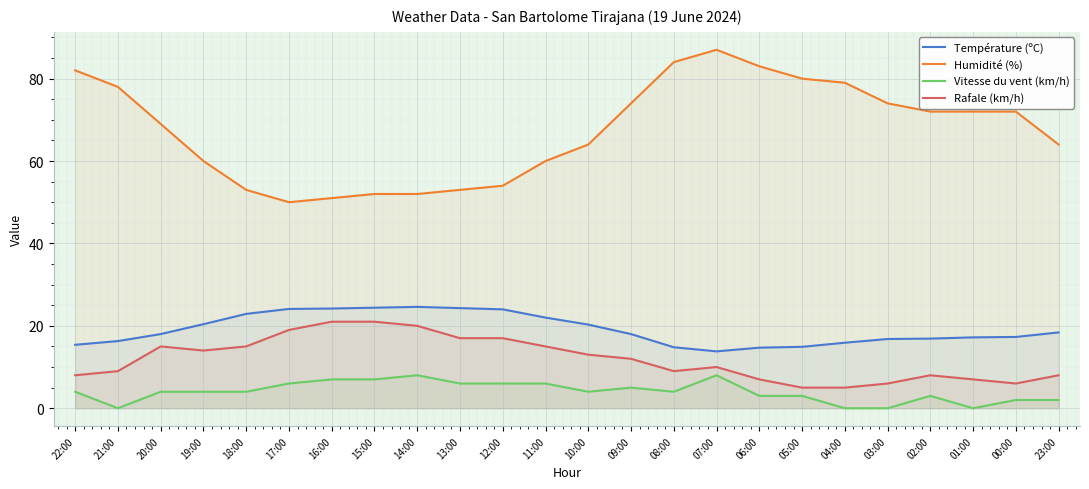

What is the value of the Humidité (%) point at the 1st from the left?

82.0